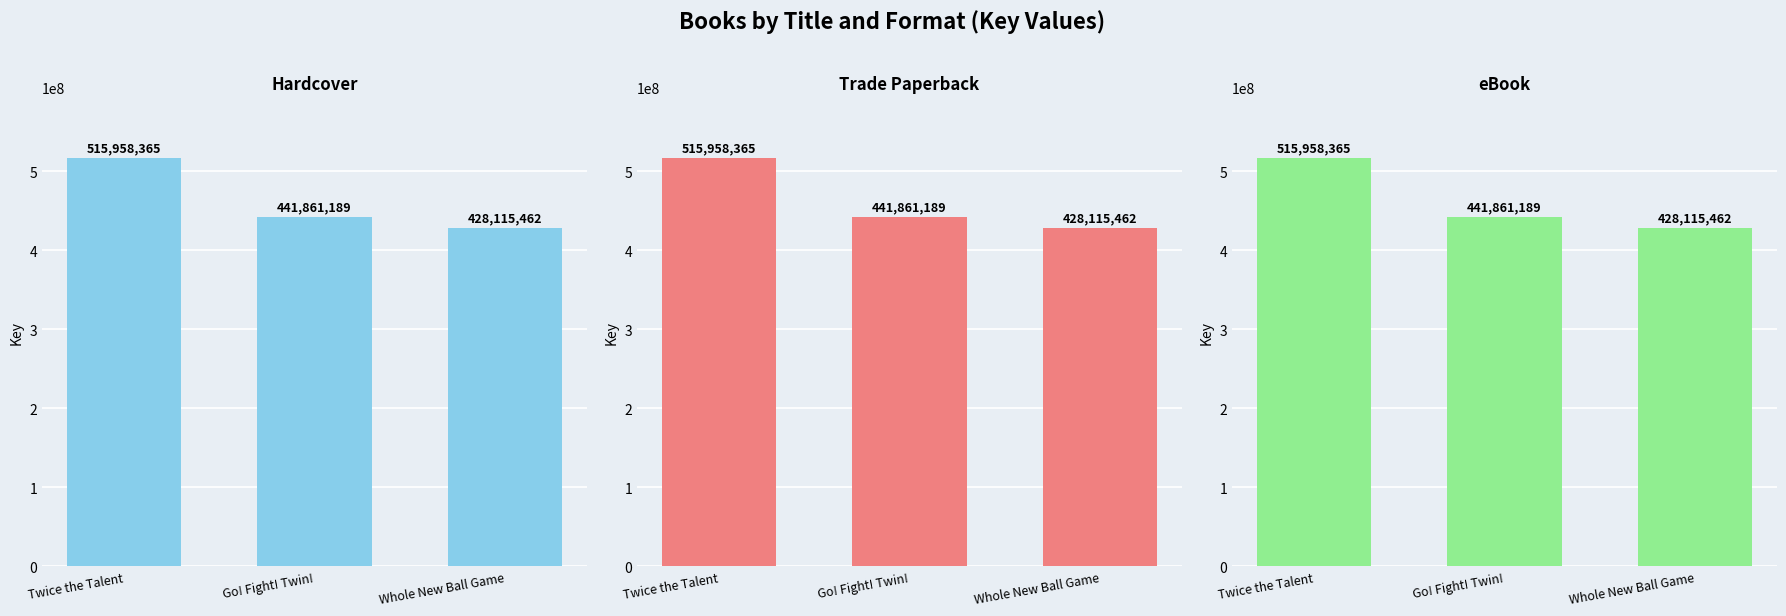

How many data points in Trade Paperback are less than 441861189?

1